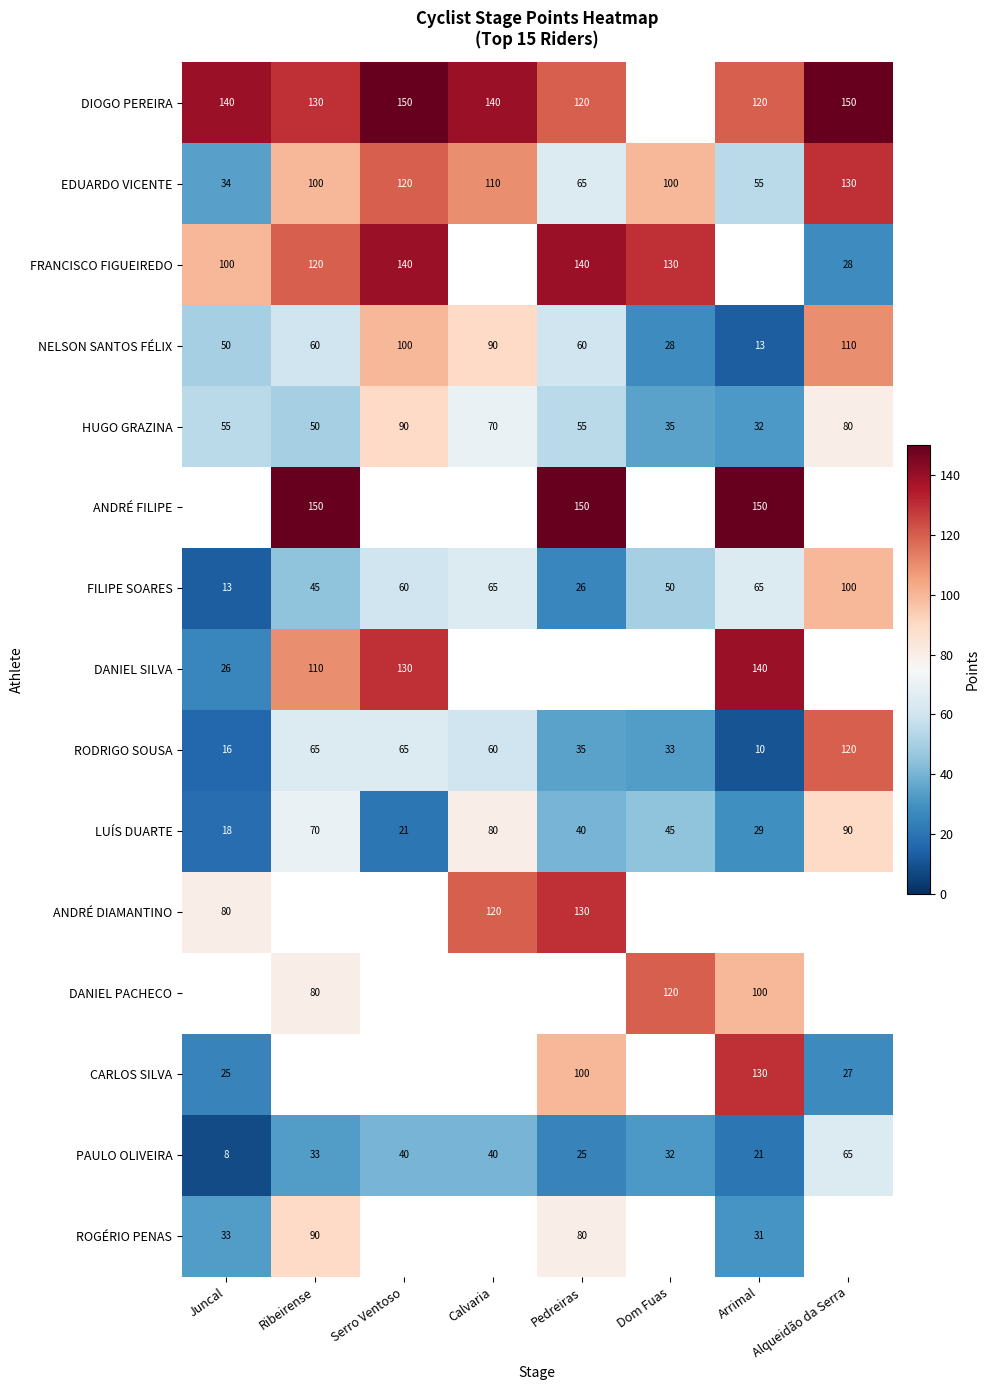

What is the difference between the FILIPE SOARES values at Pedreiras and Calvaria?

39